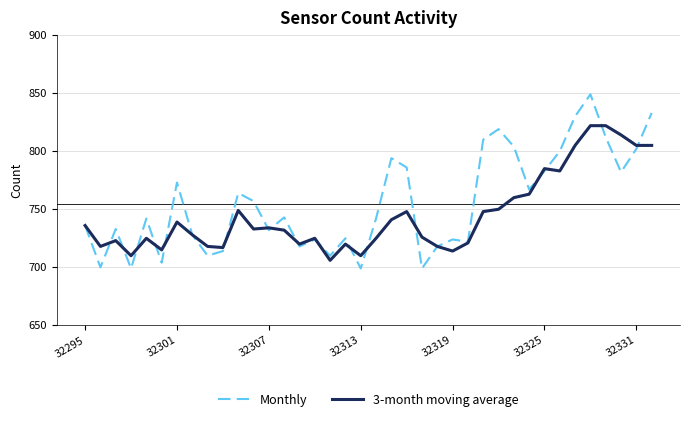

How many lines are shown in the chart?

2